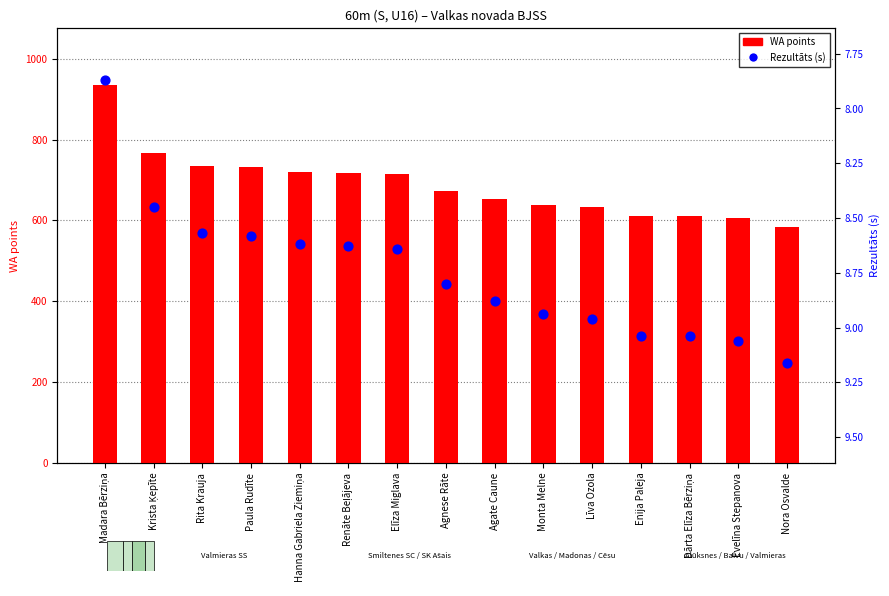

What are all the series names shown in the legend?

WA points, Rezultāts (s)